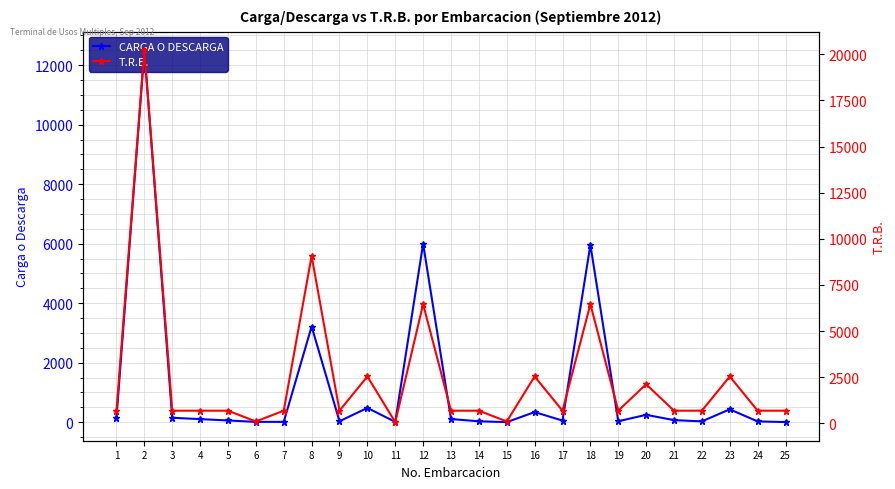

Reading left to right, extract all data points from this chart.

CARGA O DESCARGA: 143.0	12498.8	148.1	102.5	58.2	10.6	10.6	3215.3	30.9	479.5	10.0	5997.4	105.2	29.3	1.5	338.7	54.0	5961.3	31.2	246.8	68.7	27.0	431.5	25.5	3.5
T.R.B.: 682.0	20218.0	682.0	682.0	682.0	98.0	682.0	9070.0	682.0	2537.0	62.0	6457.0	682.0	682.0	98.0	2537.0	682.0	6457.0	682.0	2115.0	682.0	682.0	2537.0	682.0	682.0